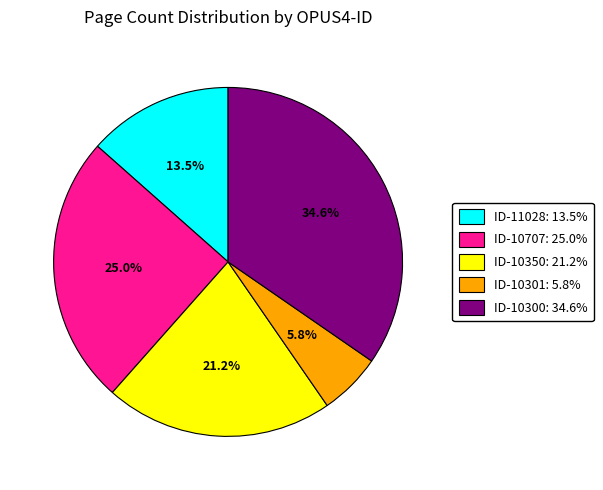

Does any single category account for the majority?

No